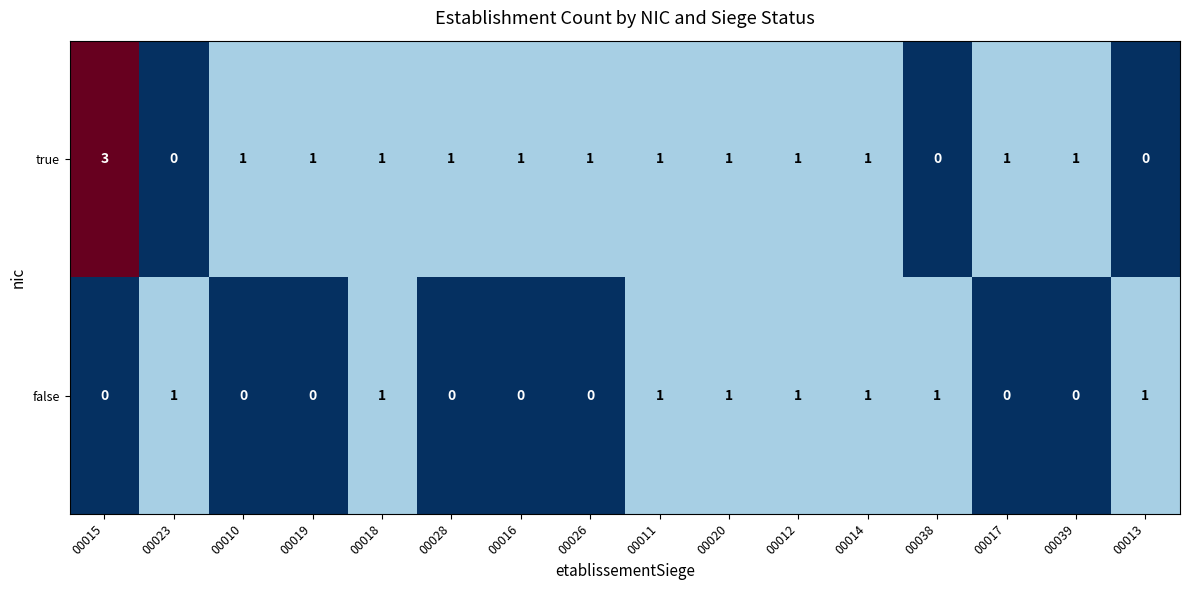

The value of false at 00011 is 0. True or false?

False